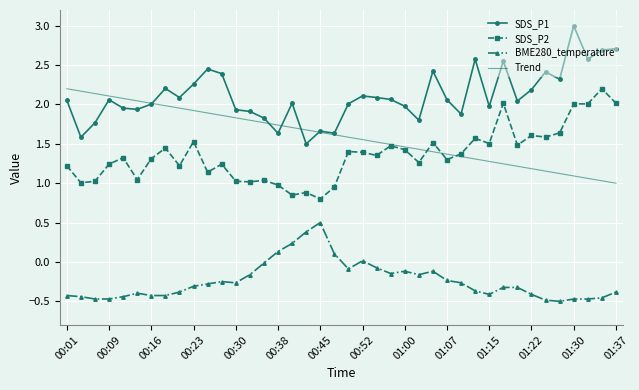

What are all the series names shown in the legend?

SDS_P1, SDS_P2, BME280_temperature, Trend